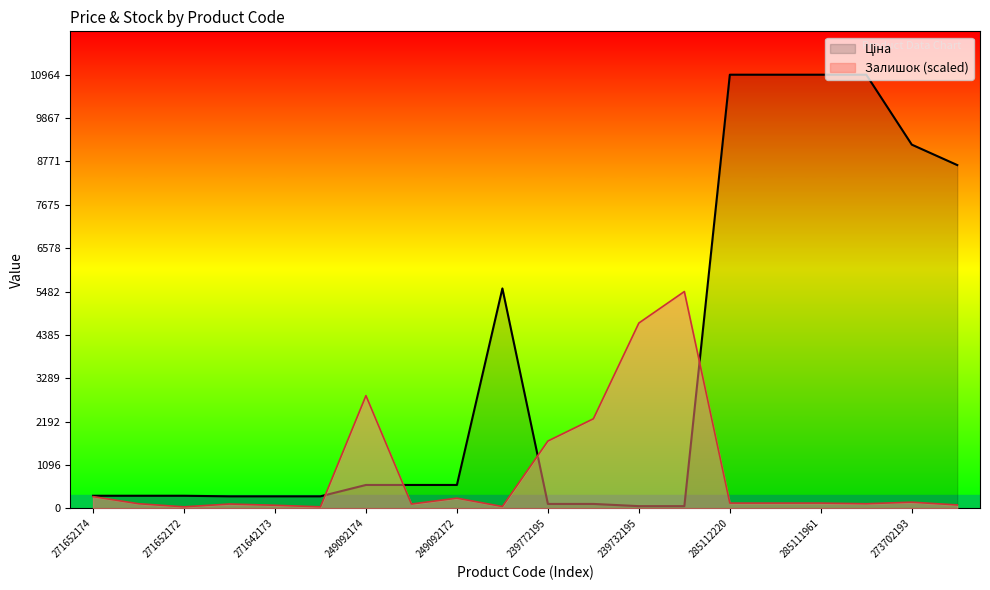

The Ціна series shows 5893.8 at 285111961. True or false?

False